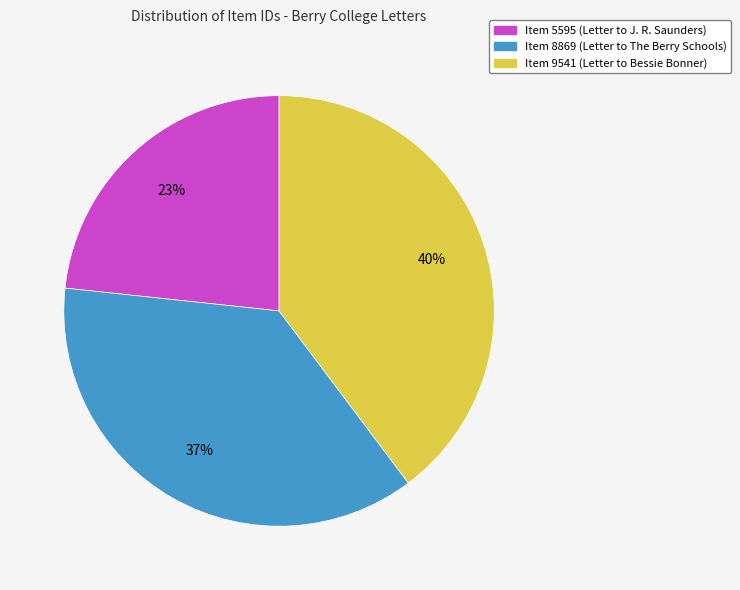

Approximately how many times larger is the value at Item 9541 (Letter to Bessie Bonner) compared to Item 5595 (Letter to J. R. Saunders)?

1.7